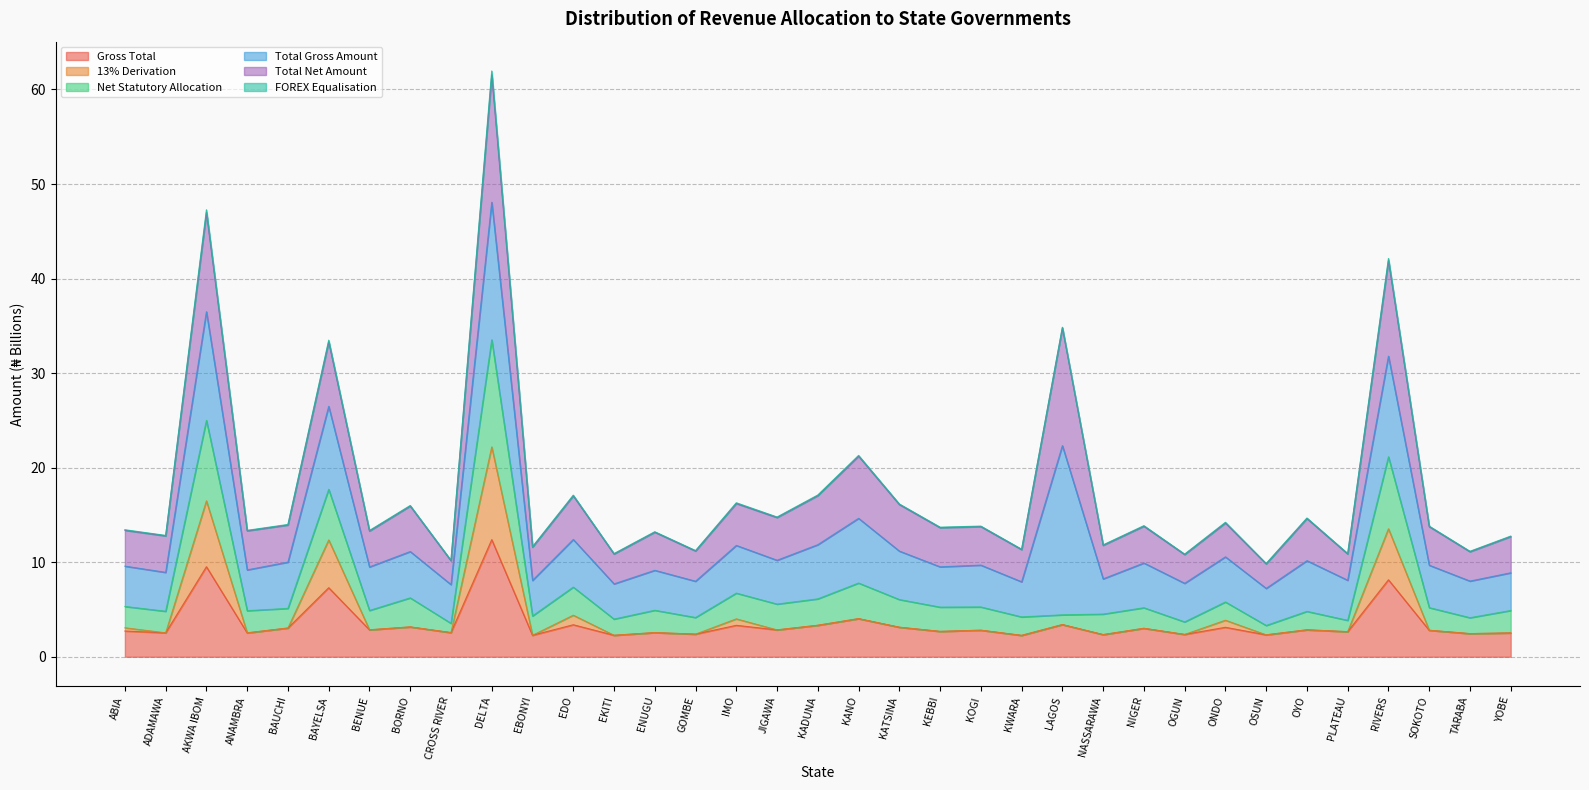

What is the sum of all Gross Total values?

123.9